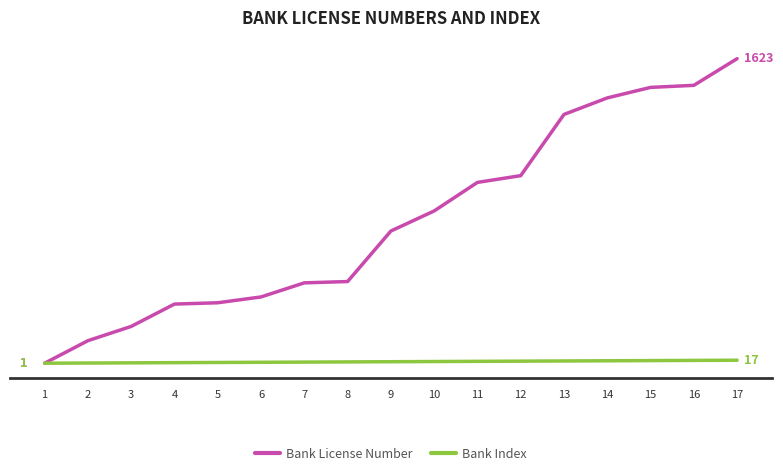

What value does the Bank Index series have at 8?

8